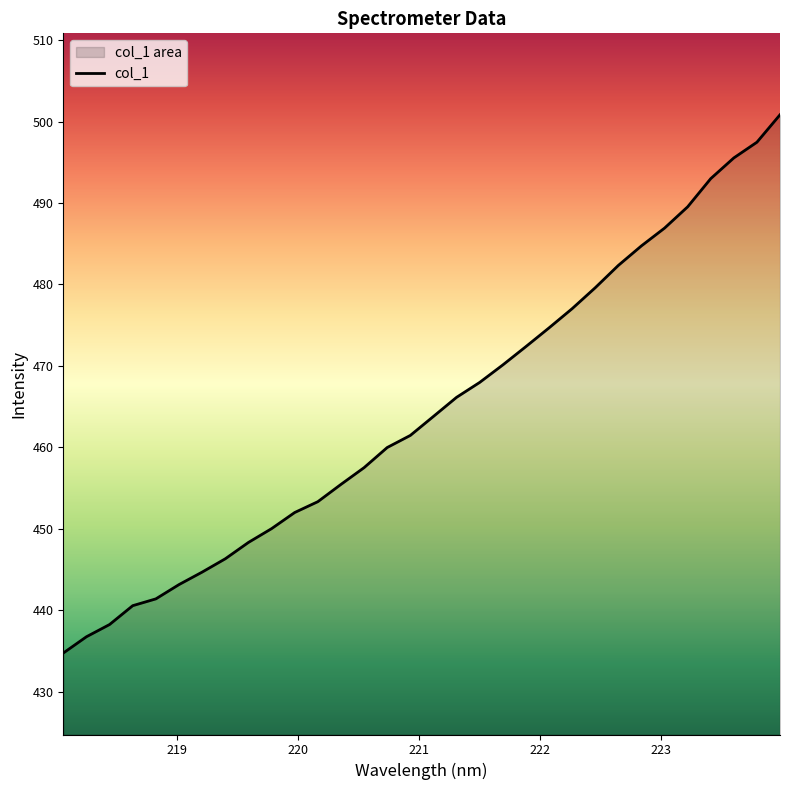

Reading left to right, extract all data points from this chart.

434.7	436.7	438.2	440.6	441.4	443.2	444.7	446.3	448.3	450.0	452.0	453.3	455.5	457.5	460.0	461.5	463.8	466.1	468.0	470.1	472.4	474.7	477.0	479.6	482.3	484.7	486.9	489.5	493.0	495.5	497.5	500.8